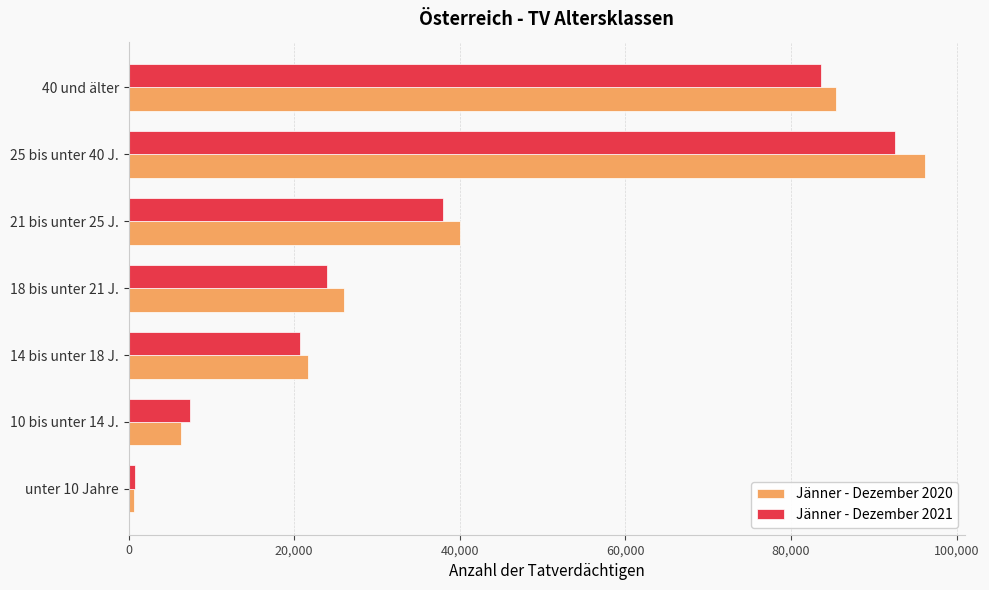

At which label is Jänner - Dezember 2020 closest to 48422?

21 bis unter 25 J.